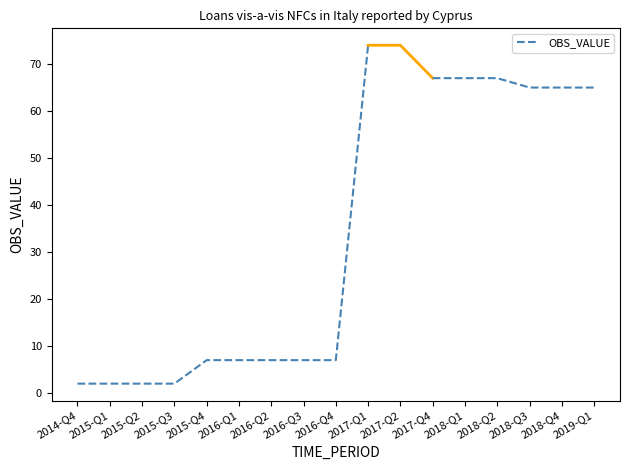

Reading left to right, what are all the values shown in this chart?

2014-Q4=2	2015-Q1=2	2015-Q2=2	2015-Q3=2	2015-Q4=7	2016-Q1=7	2016-Q2=7	2016-Q3=7	2016-Q4=7	2017-Q1=74